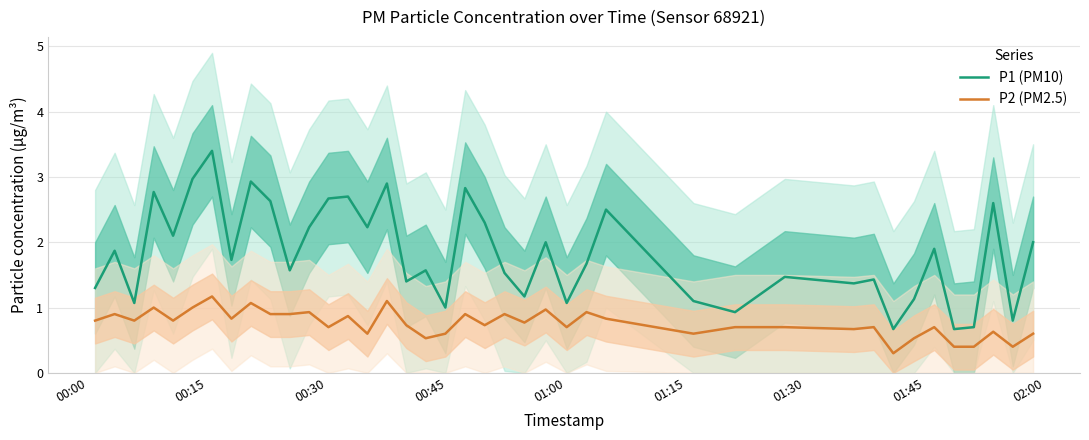

True or false: P1 (PM10) and P2 (PM2.5) cross at least once.

False